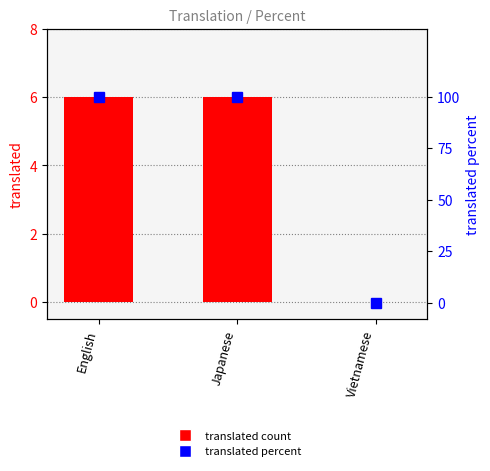

How many positive values does the translated count series have?

2